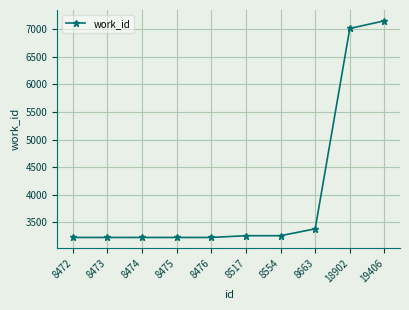

What is the ratio of the value at 8472 to the value at 8476?

1.0